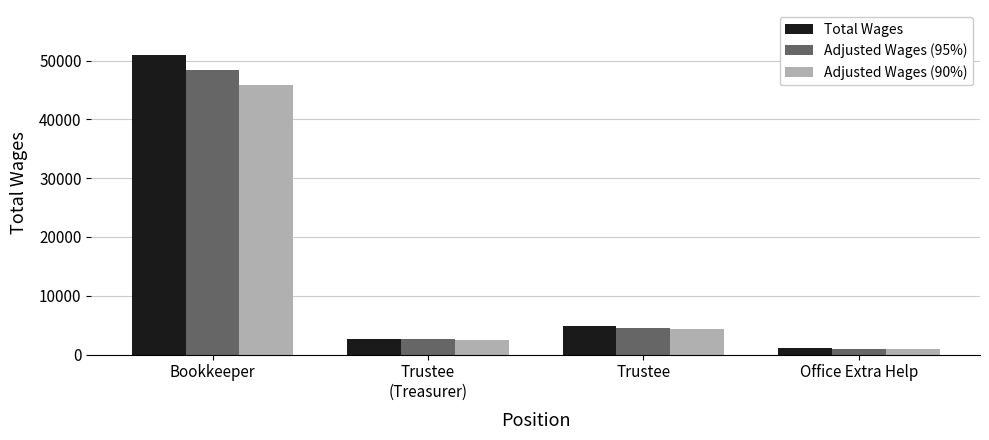

At which label does Total Wages first exceed 4800?

Bookkeeper